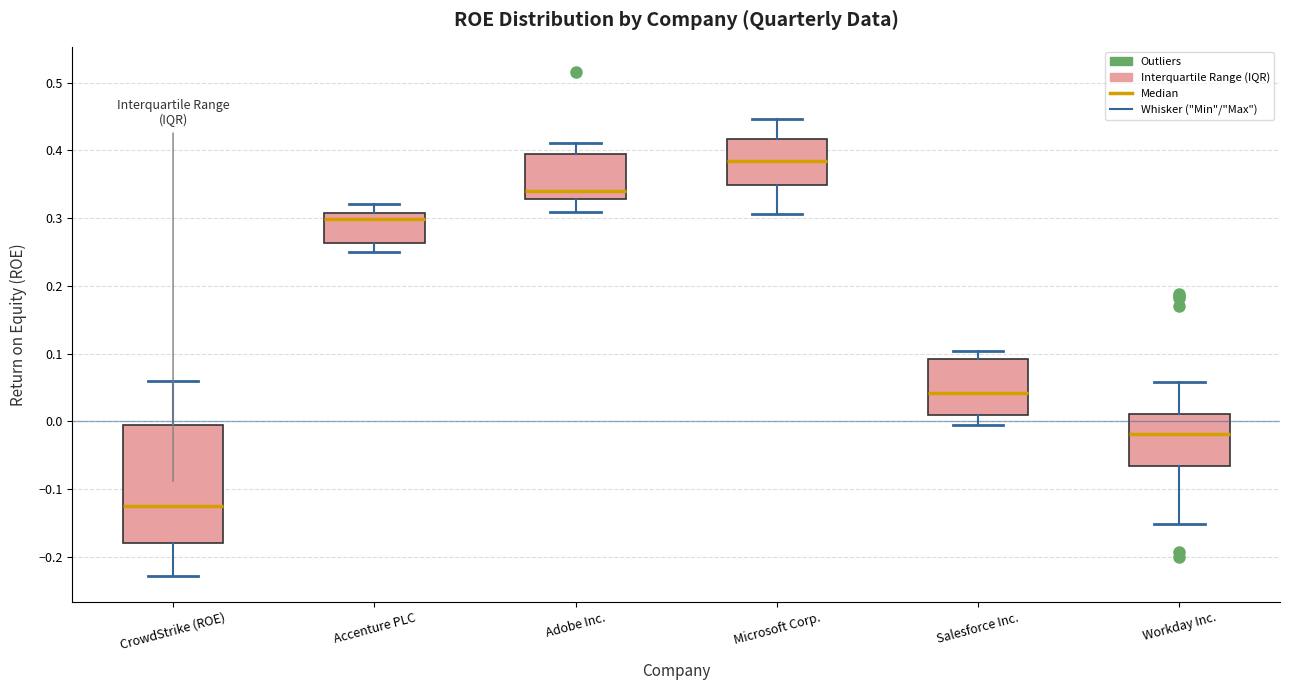

Reading left to right, transcribe this box plot: for each box, give where its median line is, the range the box spans, and where its two whiskers end, as read against the y-axis. The values are not printed on the chart, so give them approximately, as read against the axis.

CrowdStrike (ROE): median -0.13, box -0.18 to -0.01, whiskers -0.23 to 0.06
Accenture PLC: median 0.30, box 0.26 to 0.31, whiskers 0.25 to 0.32
Adobe Inc.: median 0.34, box 0.33 to 0.39, whiskers 0.31 to 0.41
Microsoft Corp.: median 0.38, box 0.35 to 0.42, whiskers 0.31 to 0.45
Salesforce Inc.: median 0.04, box 0.01 to 0.09, whiskers 0.00 to 0.10
Workday Inc.: median -0.02, box -0.07 to 0.01, whiskers -0.15 to 0.06